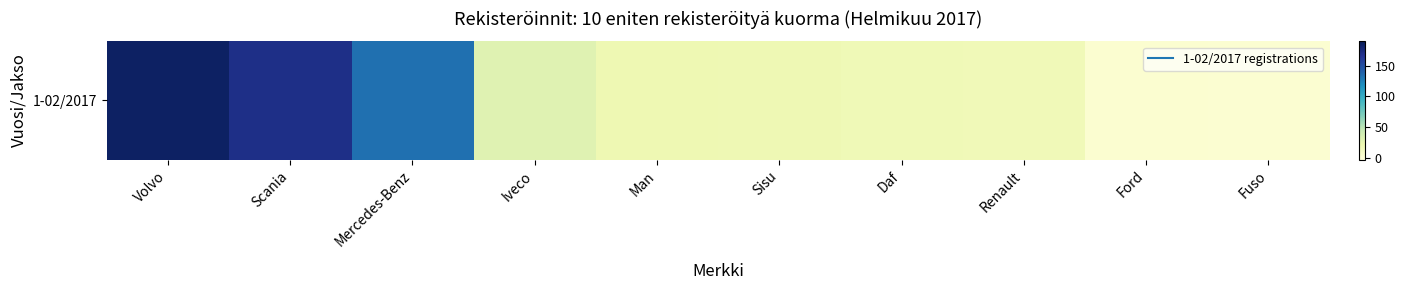

Reading left to right, what are all the values shown in this chart?

185	171	133	30	20	19	18	17	3	2